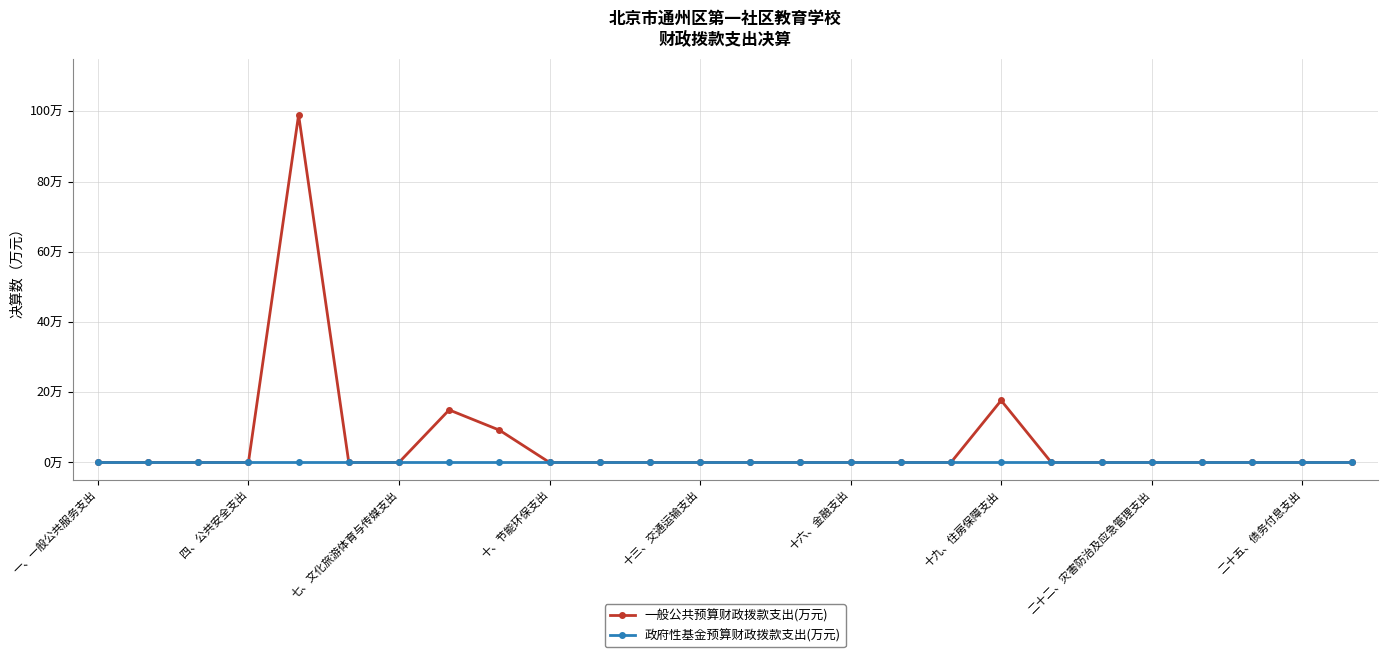

What are all the series names shown in the legend?

一般公共预算财政拨款支出(万元), 政府性基金预算财政拨款支出(万元)